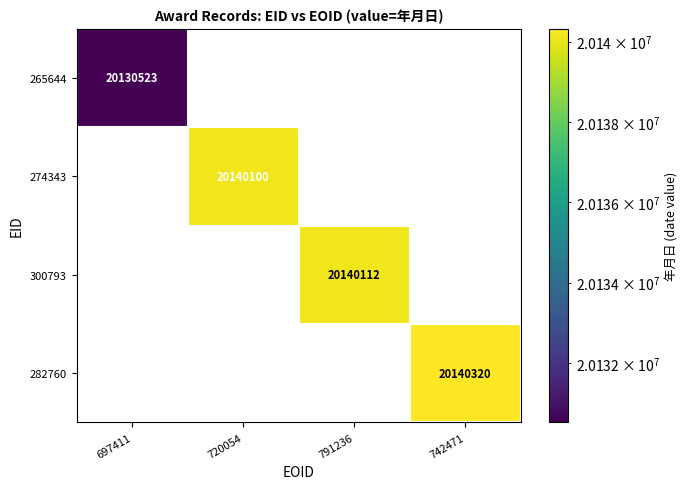

The 265644 series shows 6158780.7 at 697411. True or false?

False